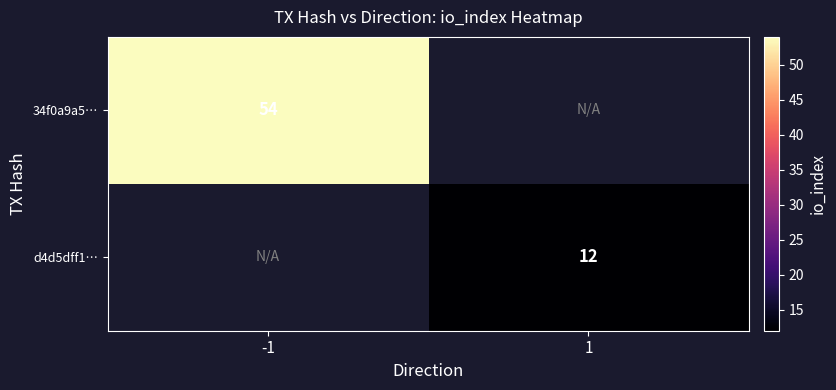

The 34f0a9a5… series shows 79 at -1. True or false?

False